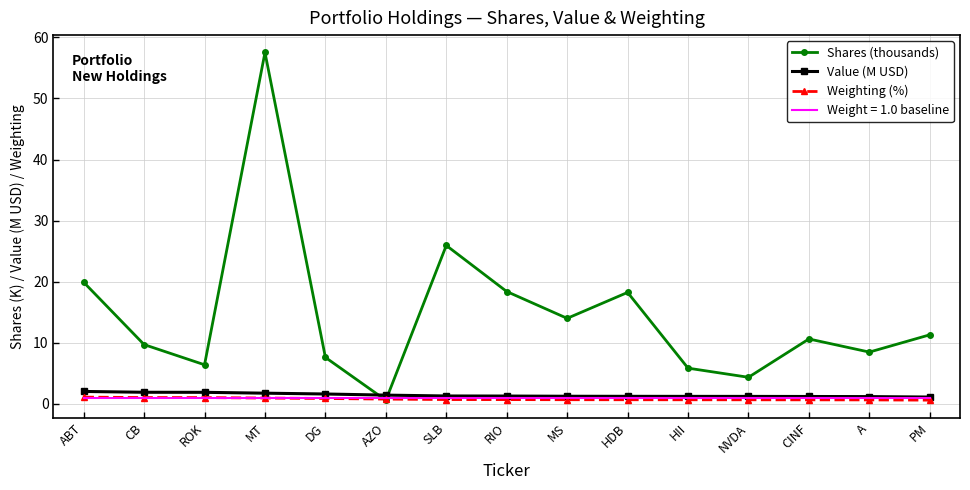

Which series has the widest spread of values?

Shares (thousands)